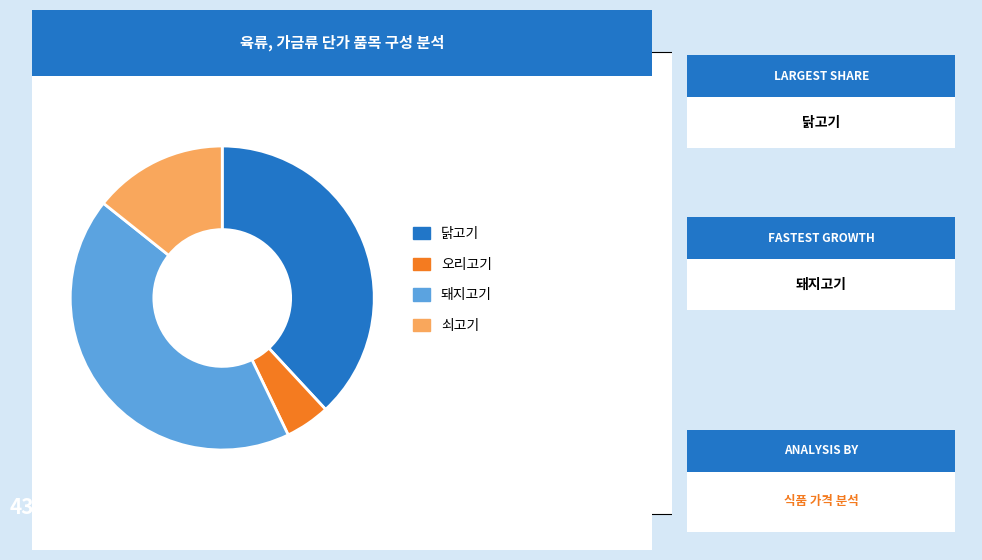

Is there a majority slice in this chart?

No